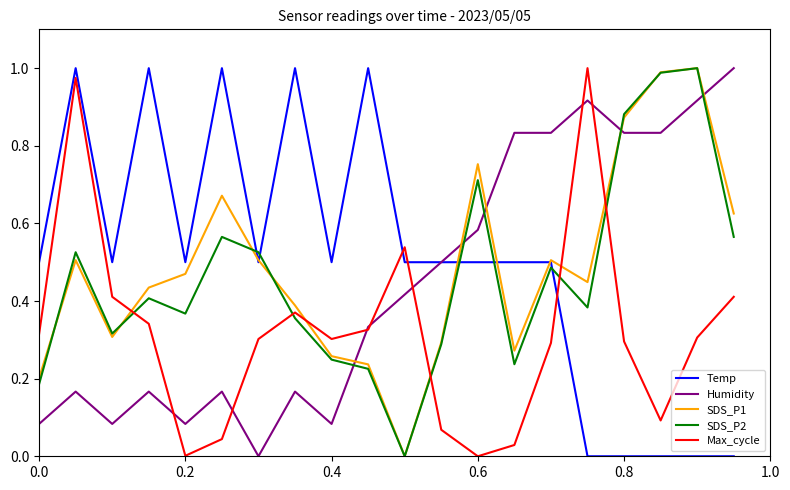

How many intersections are there between Humidity and SDS_P2?

5